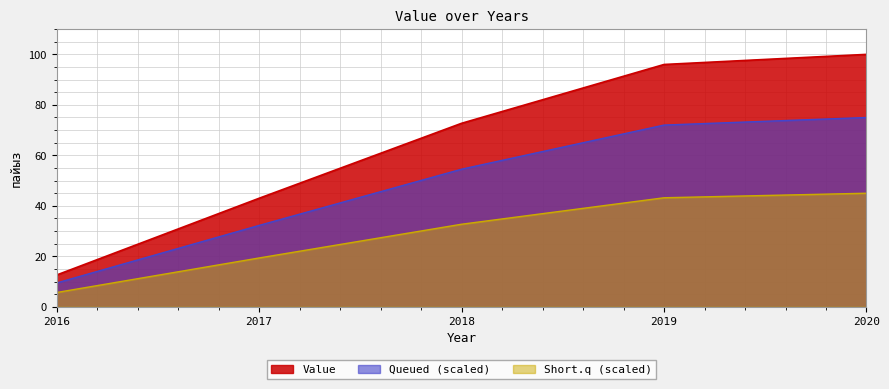

Which has a higher value, 2016 or 2017?

2017